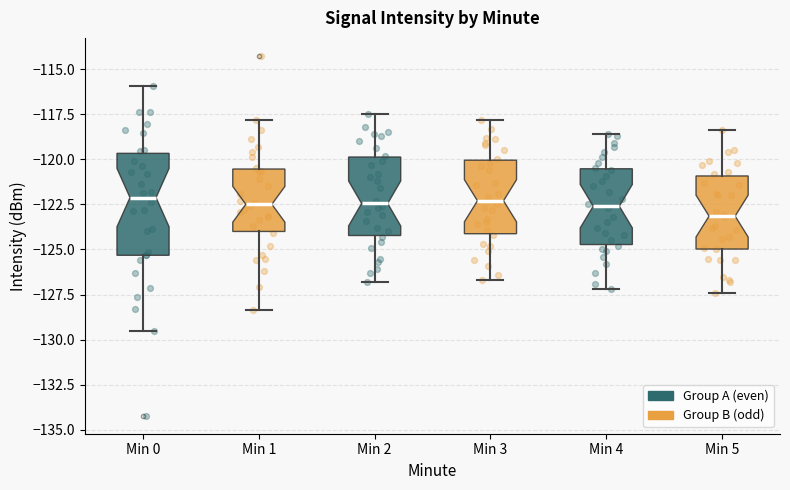

Where does the upper whisker of the box for Min 0 end on the y-axis? The values are not printed on the chart, so give them approximately, as read against the axis.

-116.0